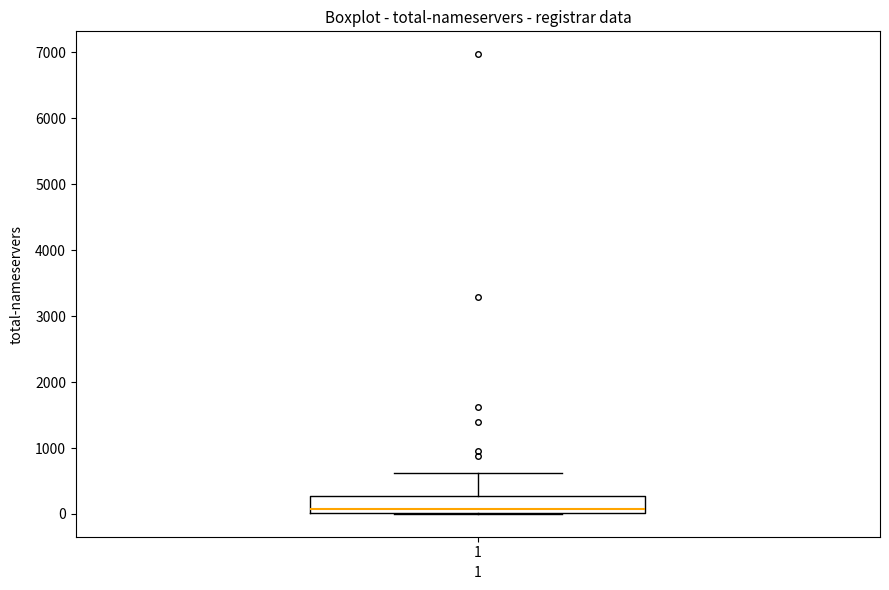

Transcribe this box plot: give where the median line is, the range the box spans, and where the two whiskers end, as read against the y-axis. The values are not printed on the chart, so give them approximately, as read against the axis.

median 100, box 0 to 300, whiskers 0 to 600